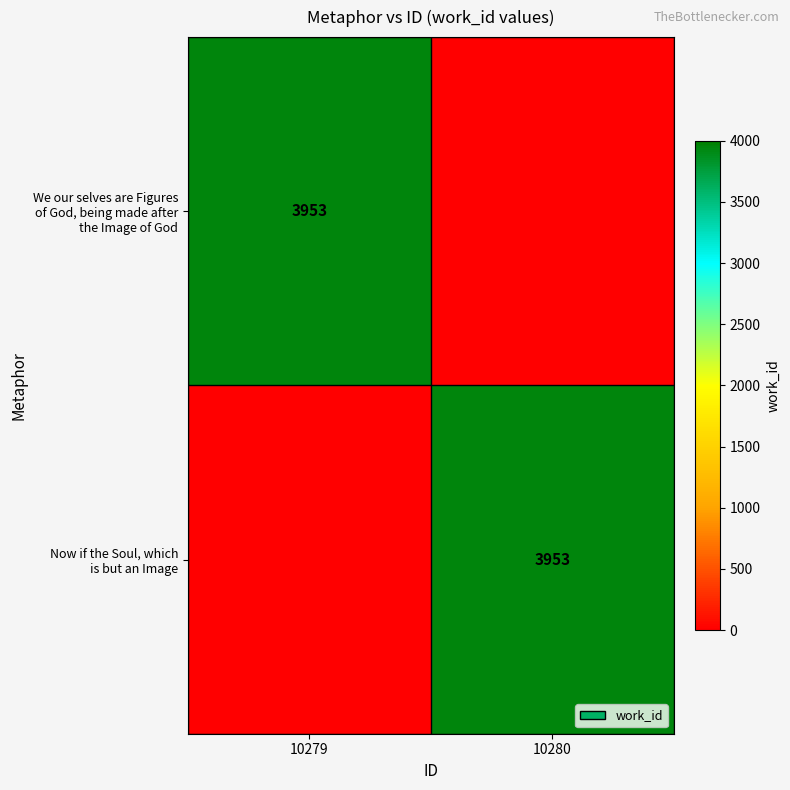

What is the total value across all series at 10280?

3953